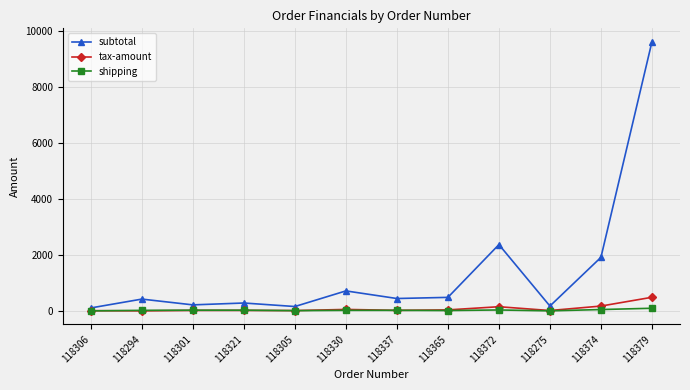

What is the total value across all series at 118275?

183.9